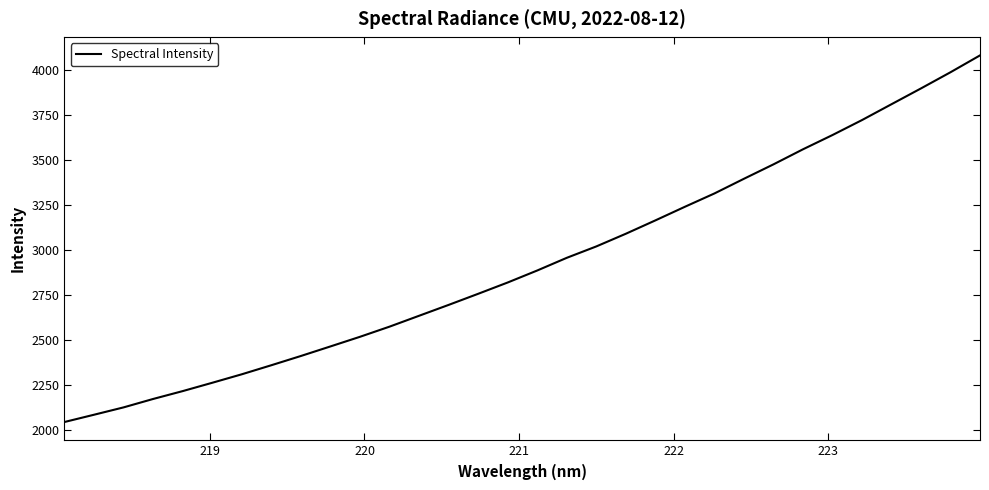

What is the minimum value shown in the chart?

2044.4